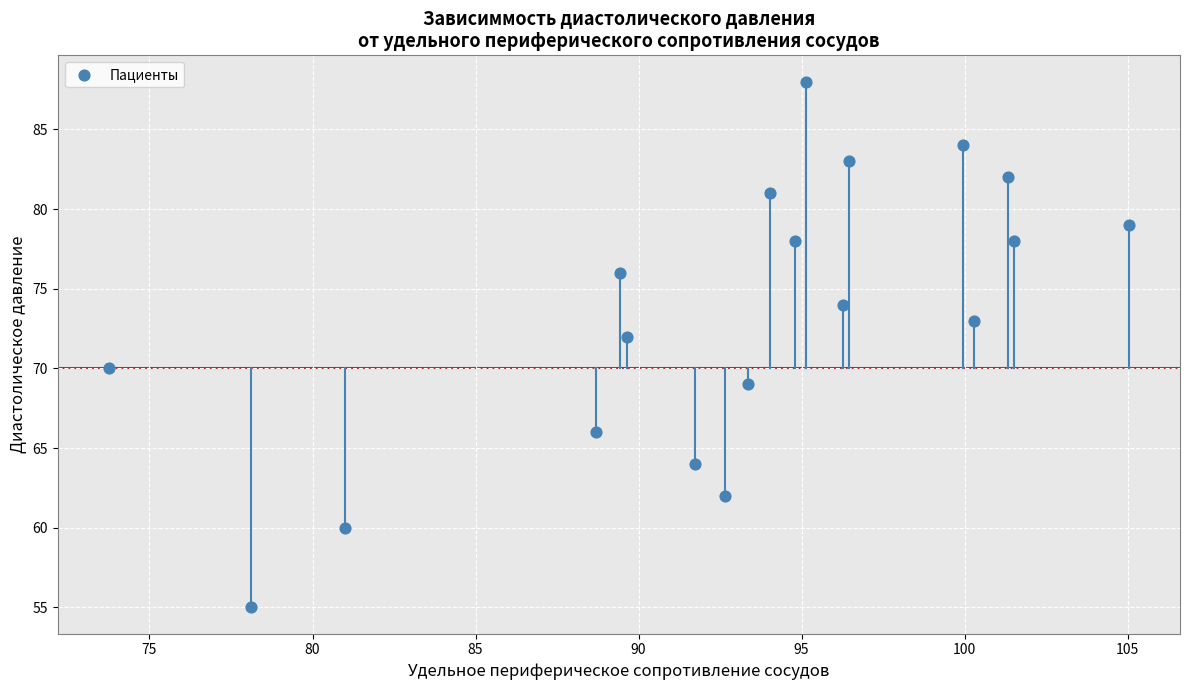

What is the range of Y values (max minus min)?

33